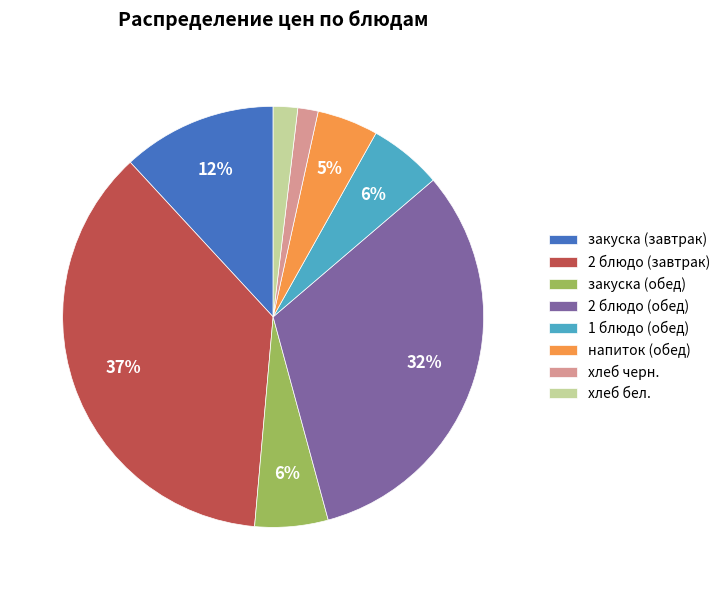

Is there any slice that represents more than half of the pie?

No